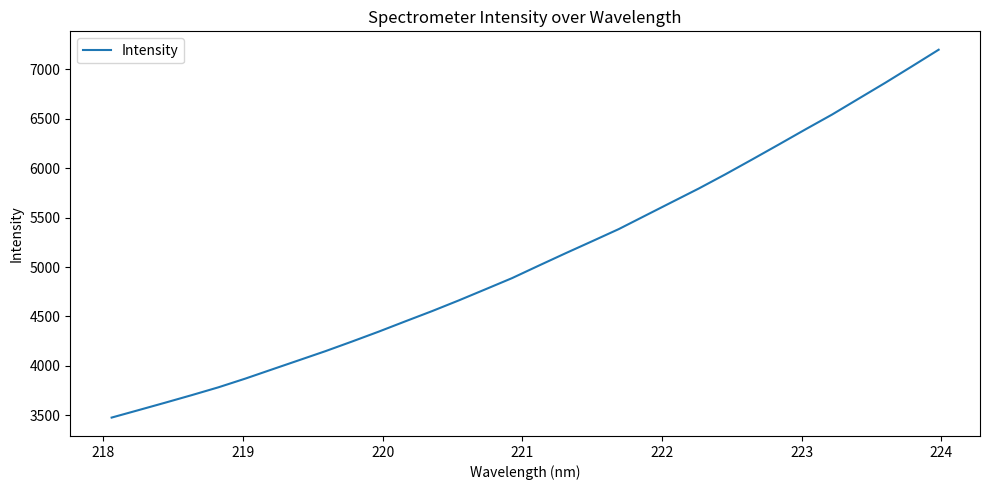

What is the smallest value displayed?

3477.8